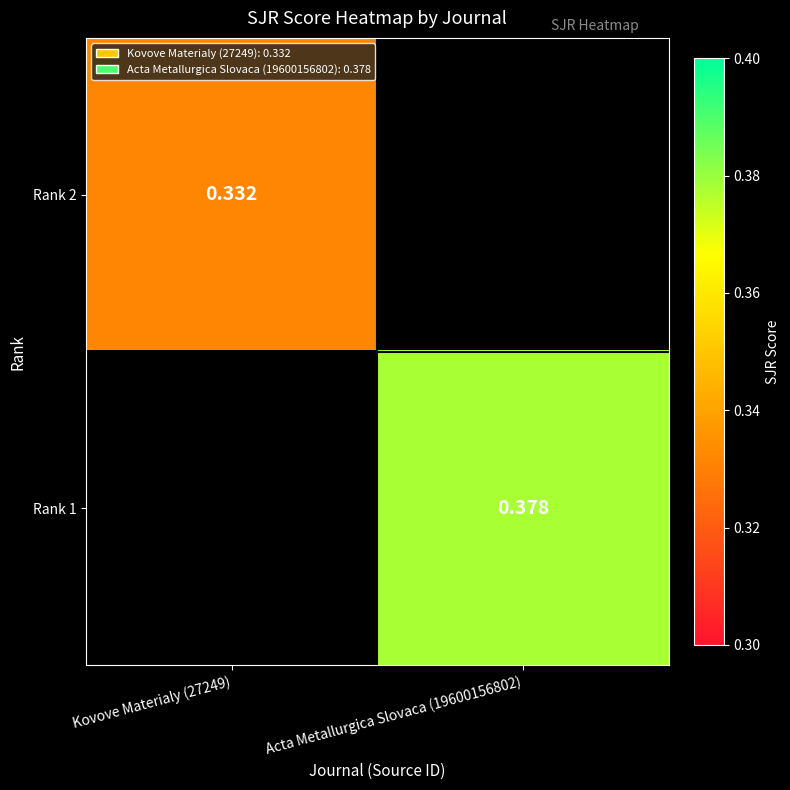

At which label does Rank 1 reach its minimum?

Kovove Materialy (27249)